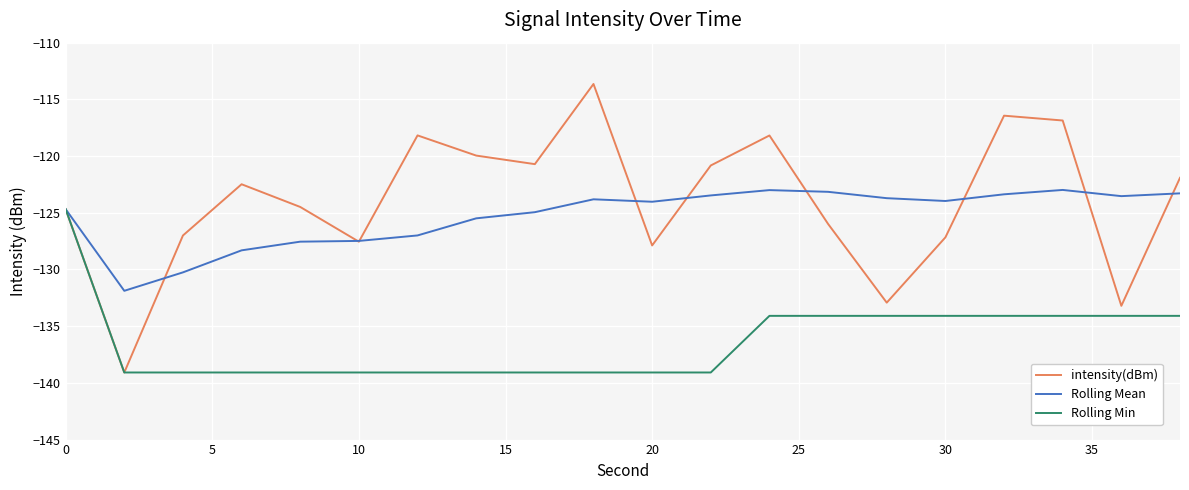

List the series in order of their peak value, lowest first.

Rolling Min, Rolling Mean, intensity(dBm)